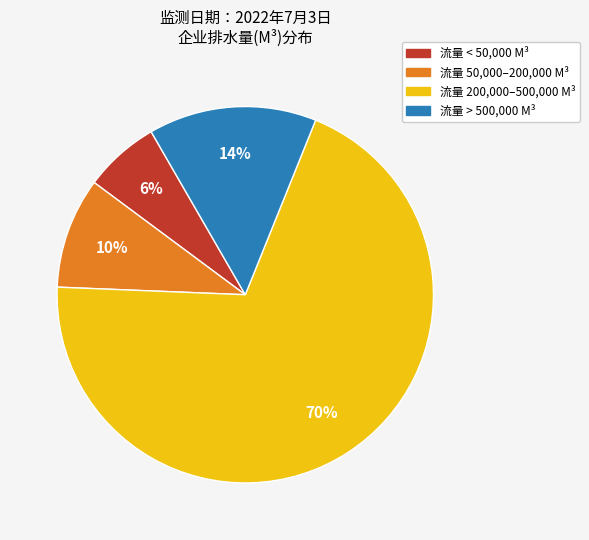

To the nearest percent, what is the average slice percentage?

25%